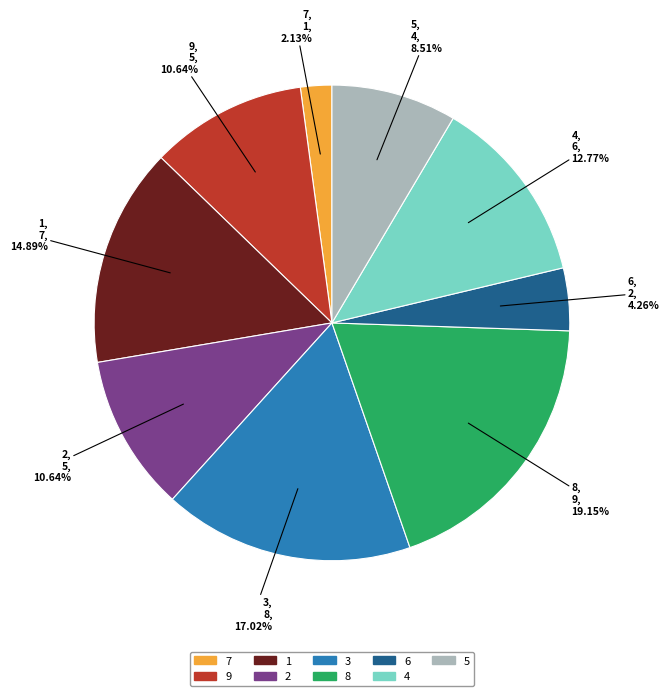

Is there any slice that represents more than half of the pie?

No